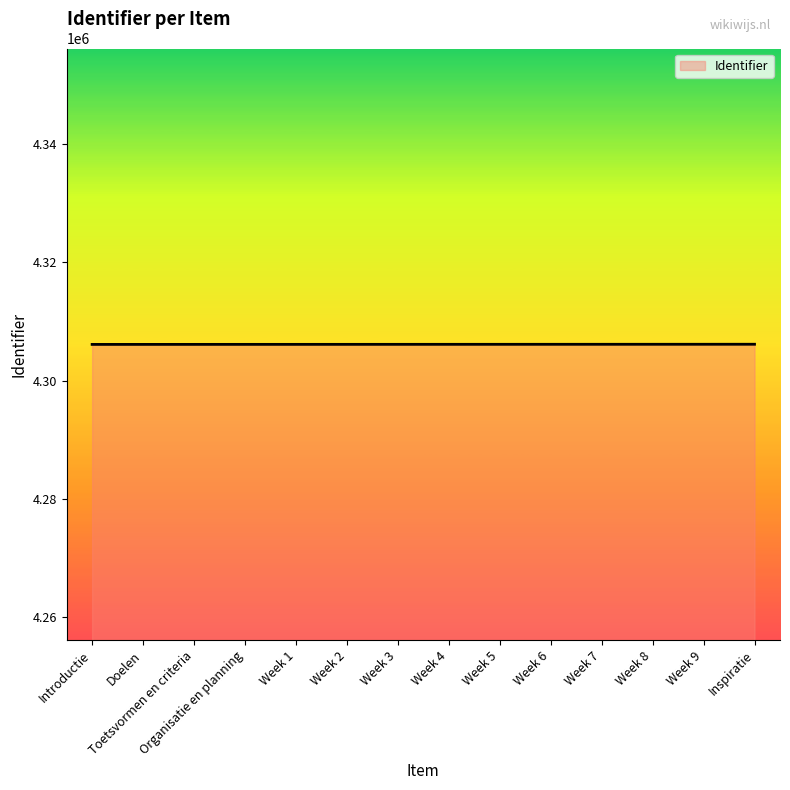

What is the smallest value displayed?

4306144